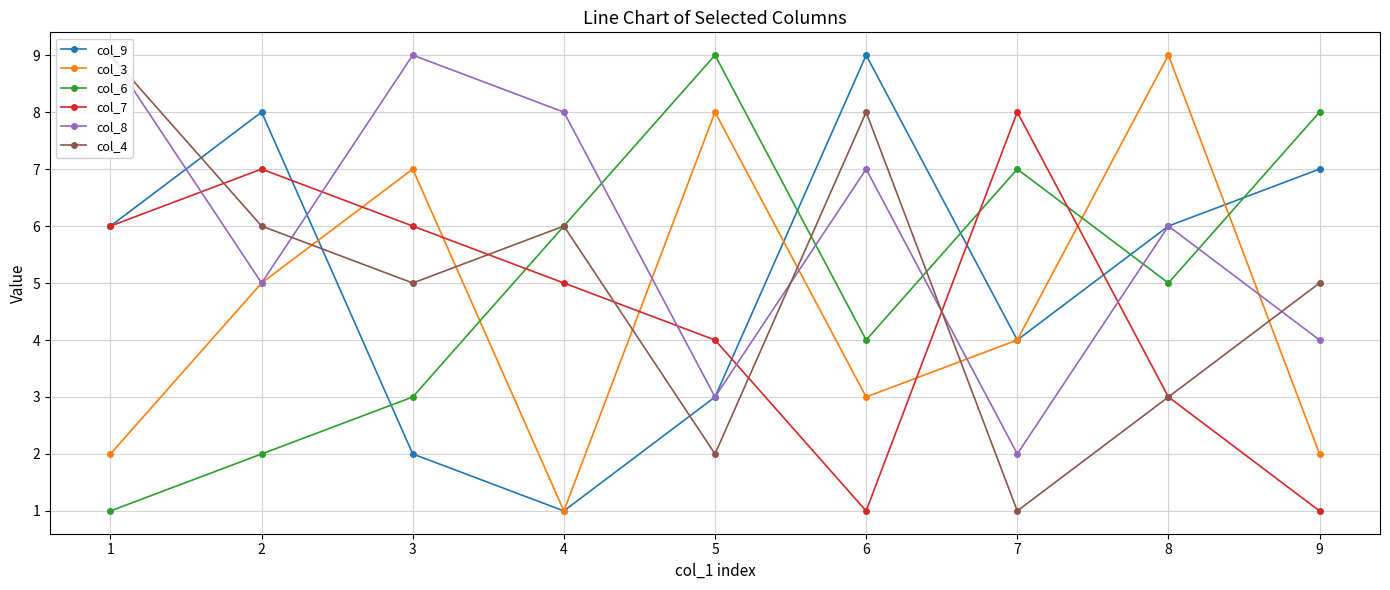

How many interior local valleys does the col_6 series have?

2